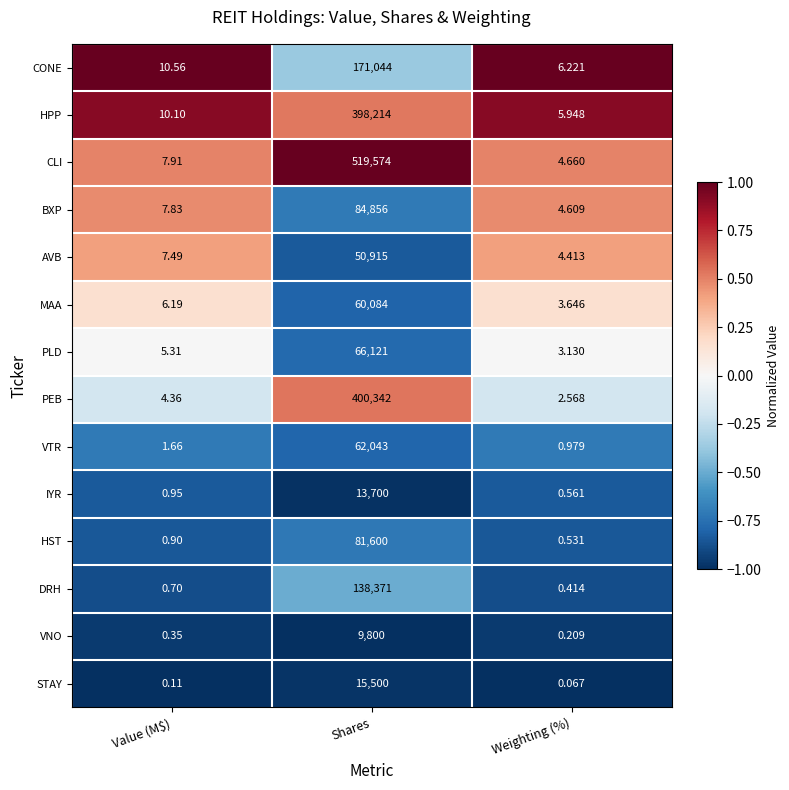

Which category has the highest value in the DRH series?

Shares